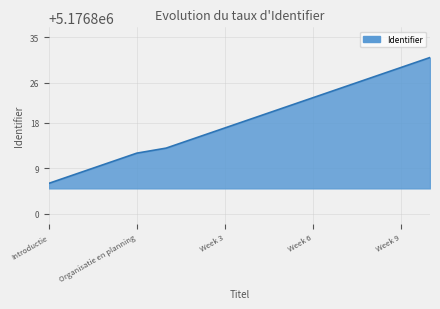

What is the greatest value displayed?

5176831